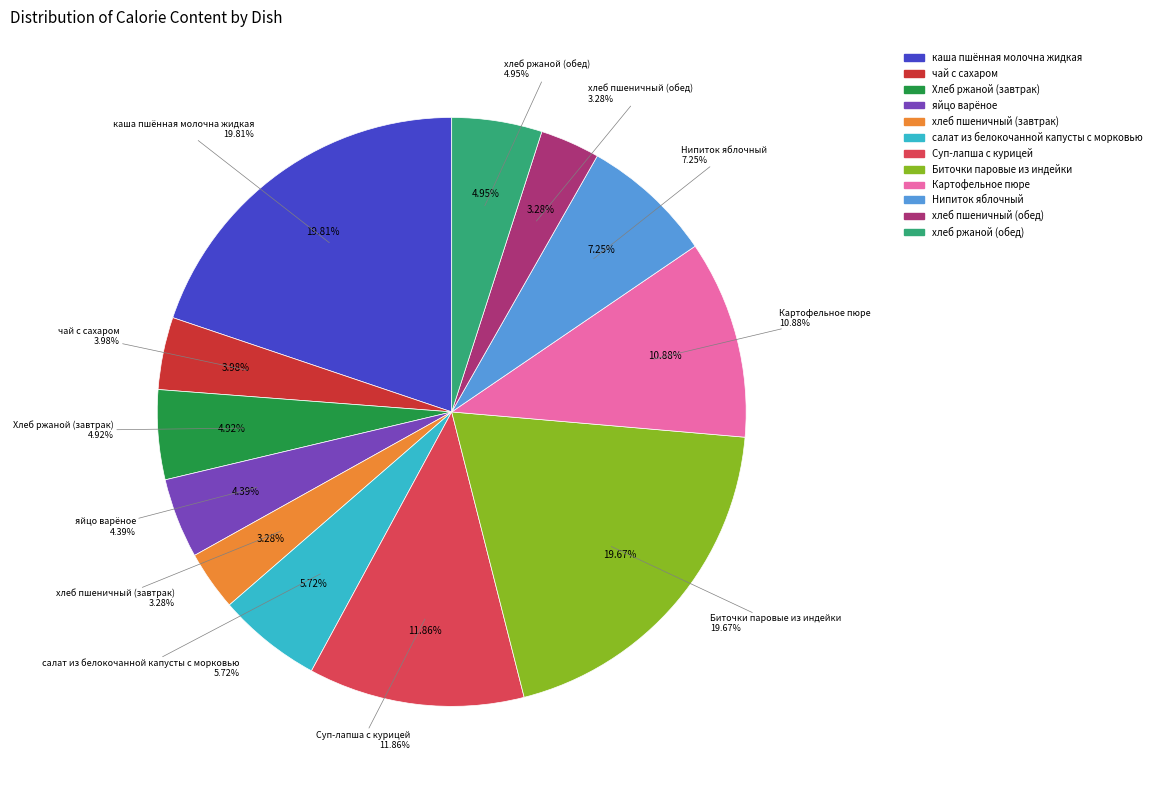

Is the sum of Нипиток яблочный and чай с сахаром greater than half?

No